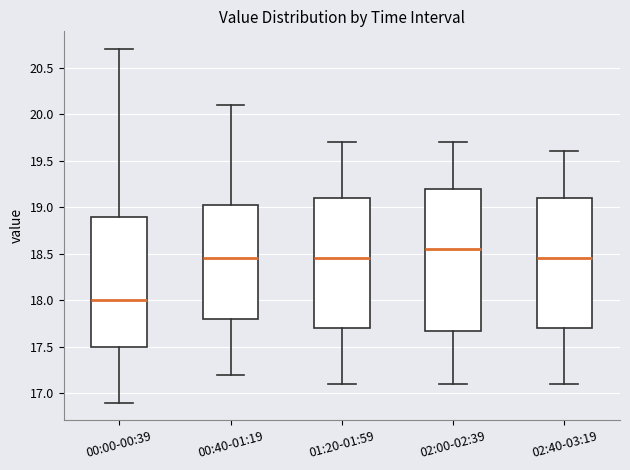

Comparing the boxes themselves (not the whiskers), which one is the tallest?

02:00-02:39